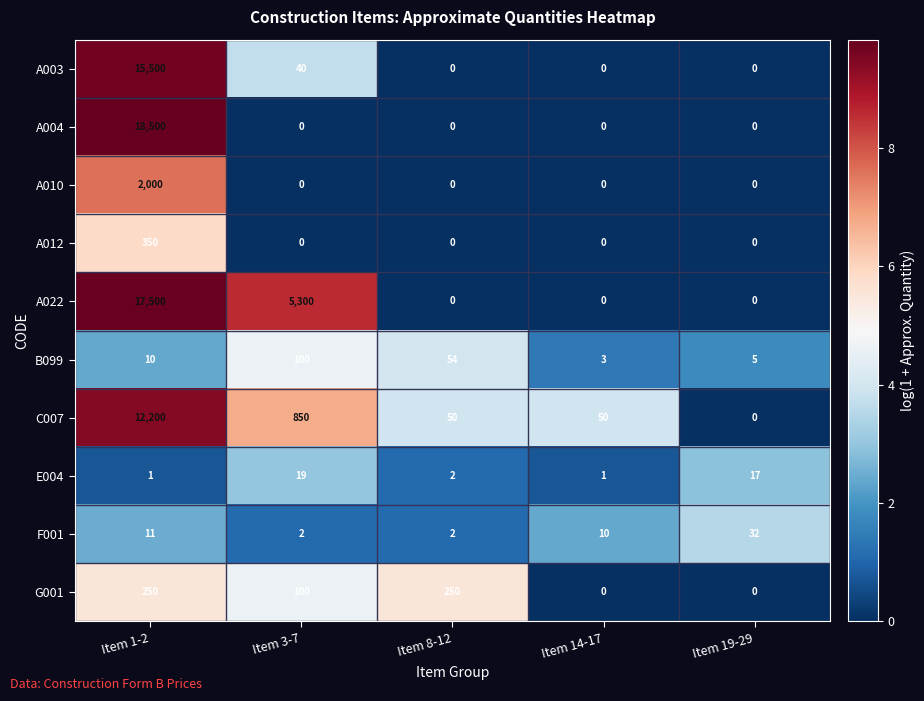

Which label corresponds to the largest value in the chart?

Item 1-2